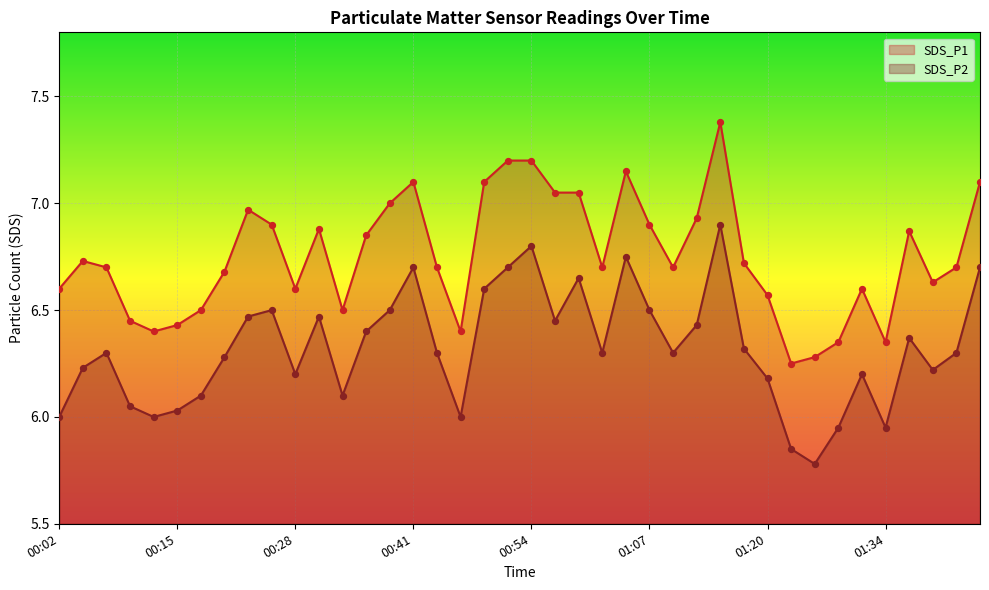

What is the total value across all series at 00:28?

12.8